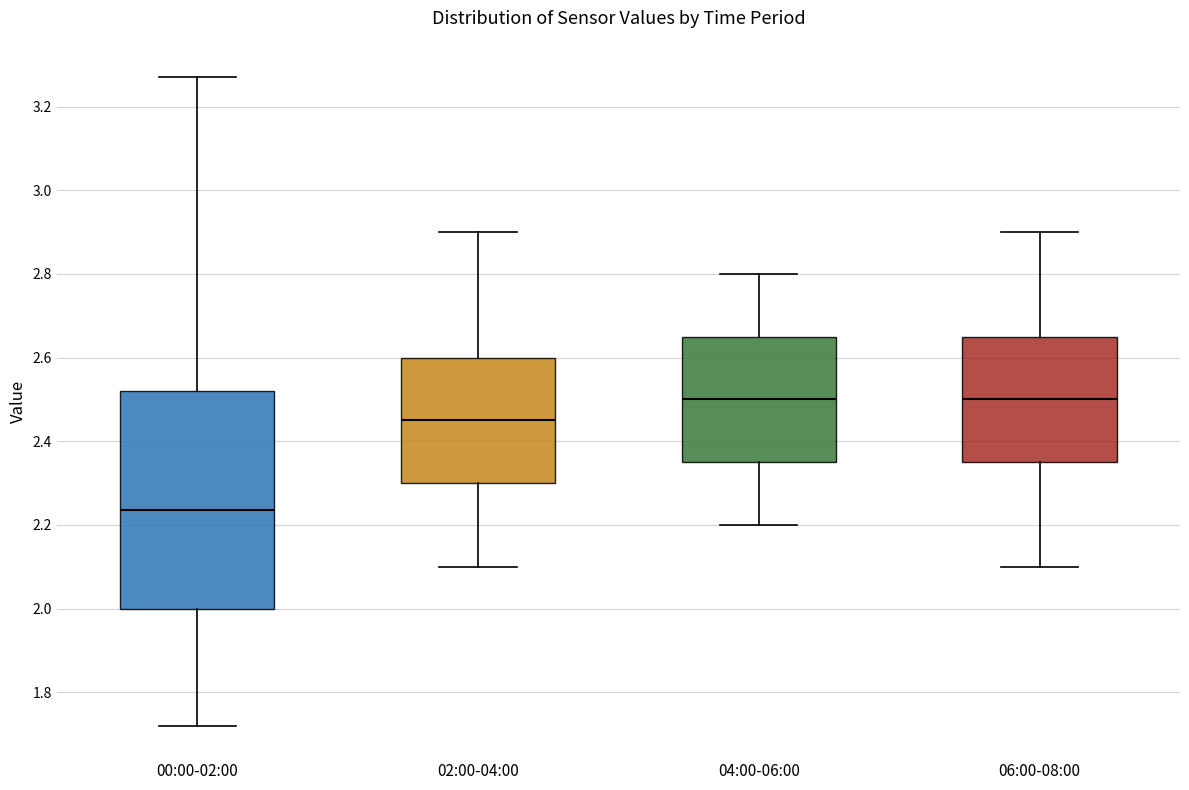

Which box is the tallest, from its lower edge to its upper edge?

00:00-02:00